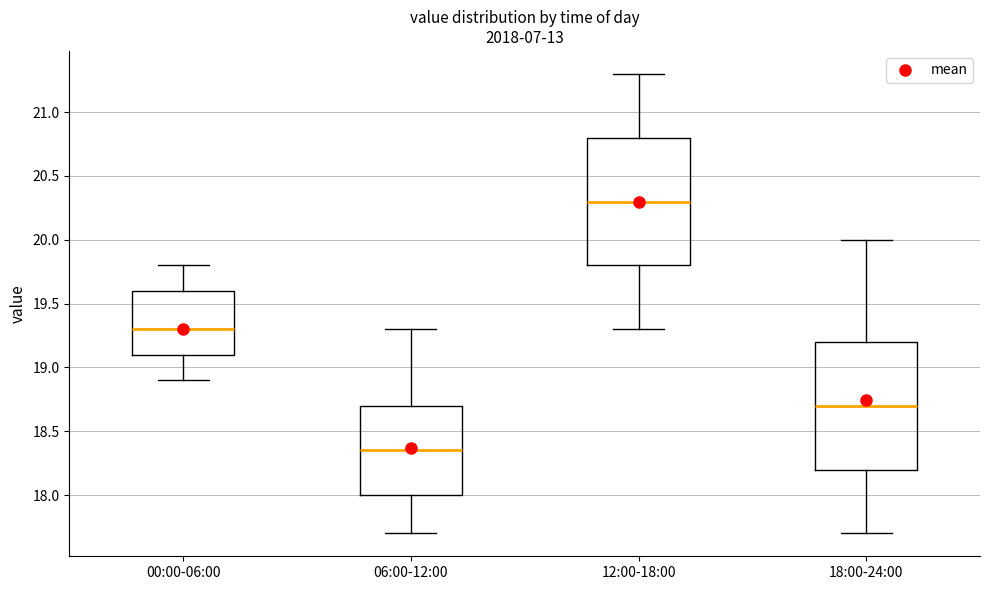

Reading left to right, read every box against the y-axis: the position of its median line, the range the box covers, and the ends of its whiskers. The values are not printed on the chart, so give them approximately, as read against the axis.

00:00-06:00: median 19.30, box 19.10 to 19.60, whiskers 18.90 to 19.80
06:00-12:00: median 18.35, box 18.00 to 18.70, whiskers 17.70 to 19.30
12:00-18:00: median 20.30, box 19.80 to 20.80, whiskers 19.30 to 21.30
18:00-24:00: median 18.70, box 18.20 to 19.20, whiskers 17.70 to 20.00